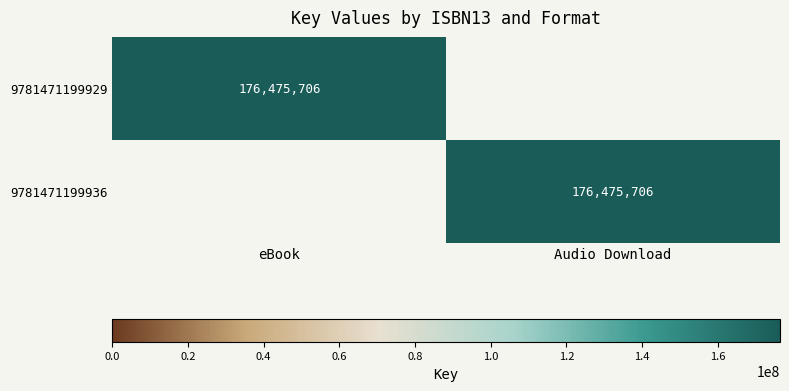

Which has a higher value, eBook or Audio Download?

eBook